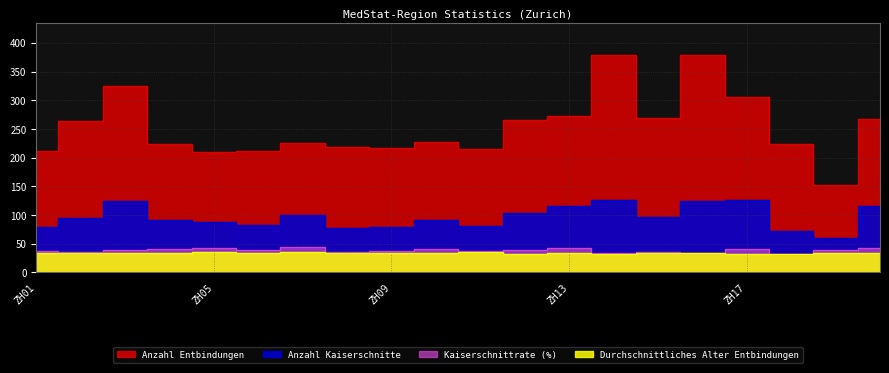

True or false: Kaiserschnittrate (%) and Anzahl Entbindungen intersect in this chart.

False